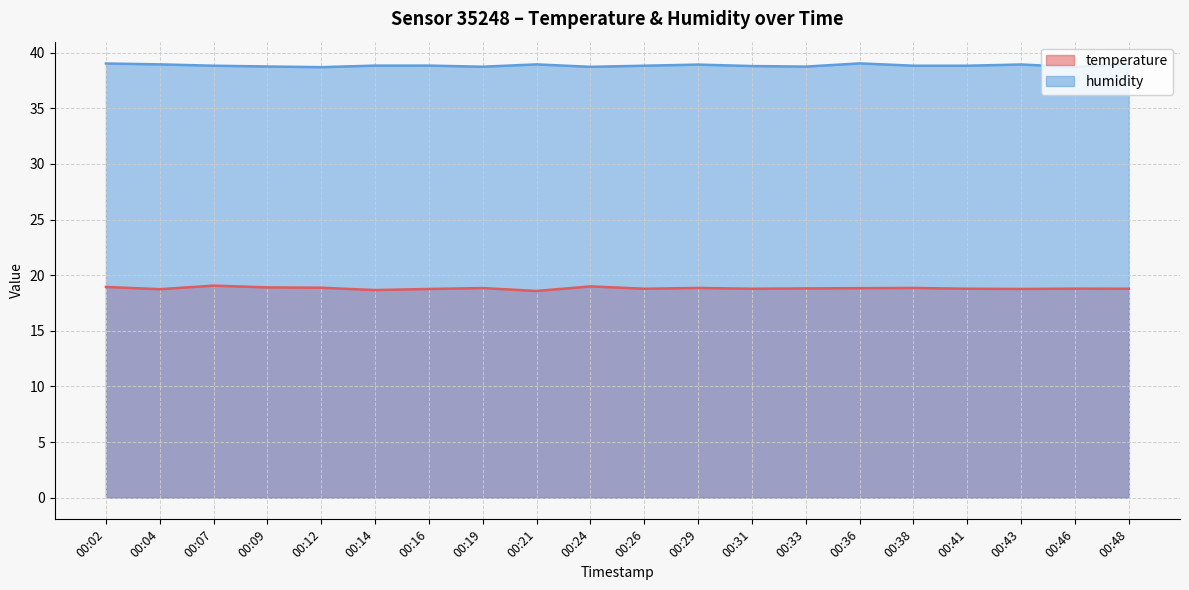

What is the smallest value displayed?

18.6